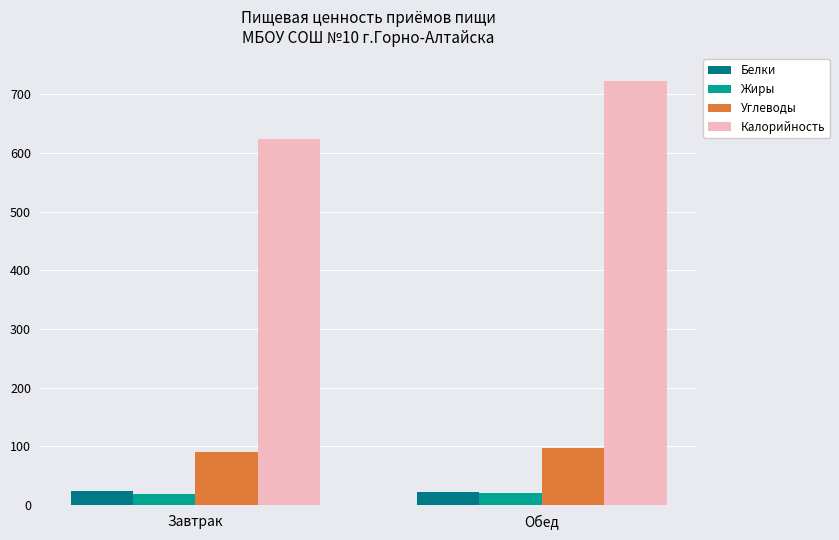

Which series changed the most between Завтрак and Обед?

Калорийность